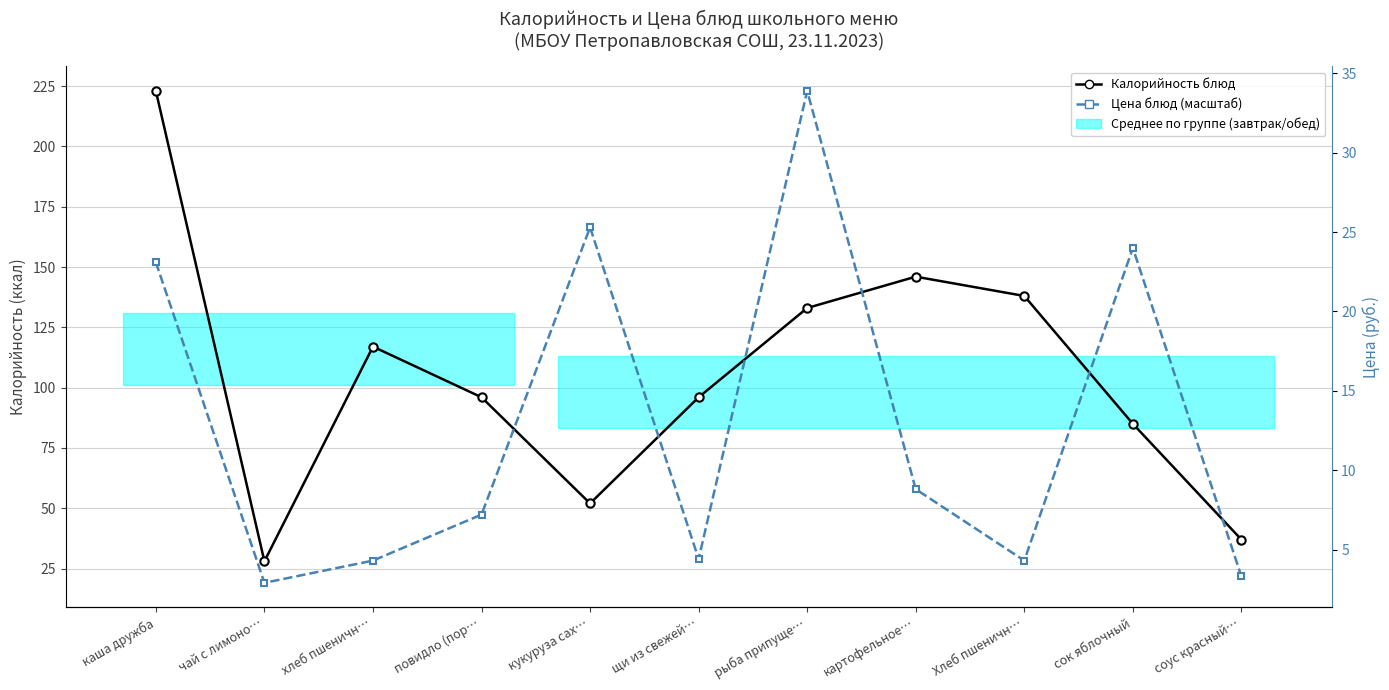

Rank the categories by Цена блюд (масштаб) value from highest to lowest.

рыба припуще…, кукуруза сах…, сок яблочный, каша дружба, картофельное…, повидло (пор…, щи из свежей…, хлеб пшеничн…, Хлеб пшеничн…, соус красный…, чай с лимоно…